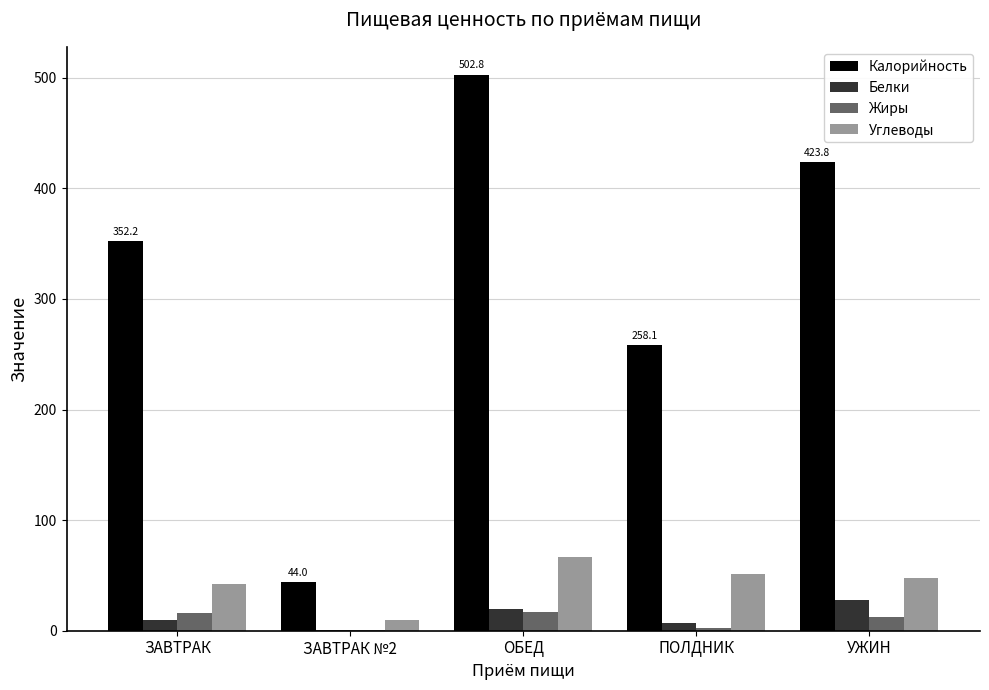

Which series changed the most between ЗАВТРАК №2 and ПОЛДНИК?

Калорийность